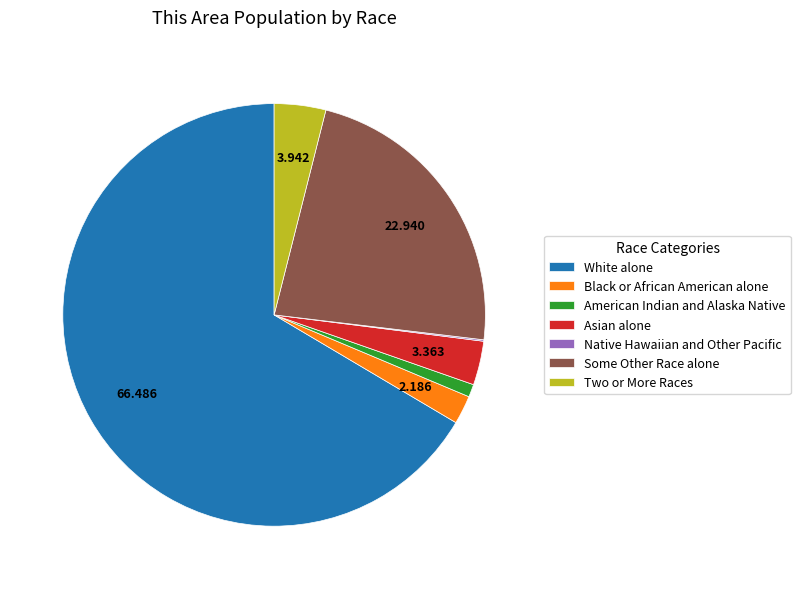

Which slice is the largest?

White alone